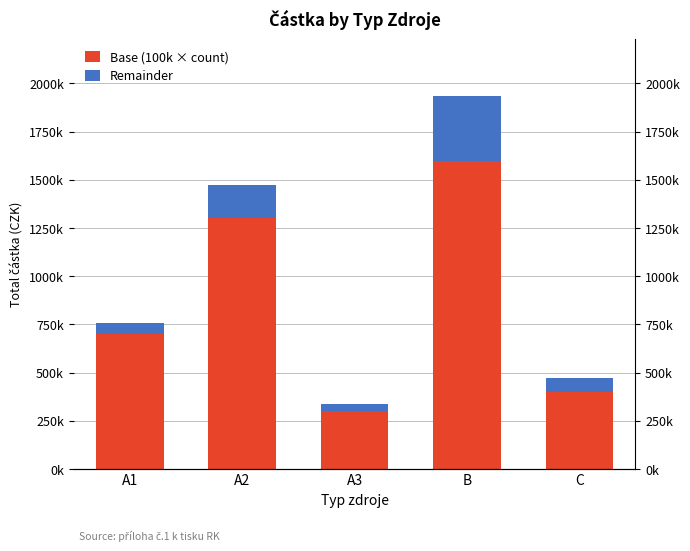

What is the difference between the Base (100k × count) values at A3 and A1?

400000.0